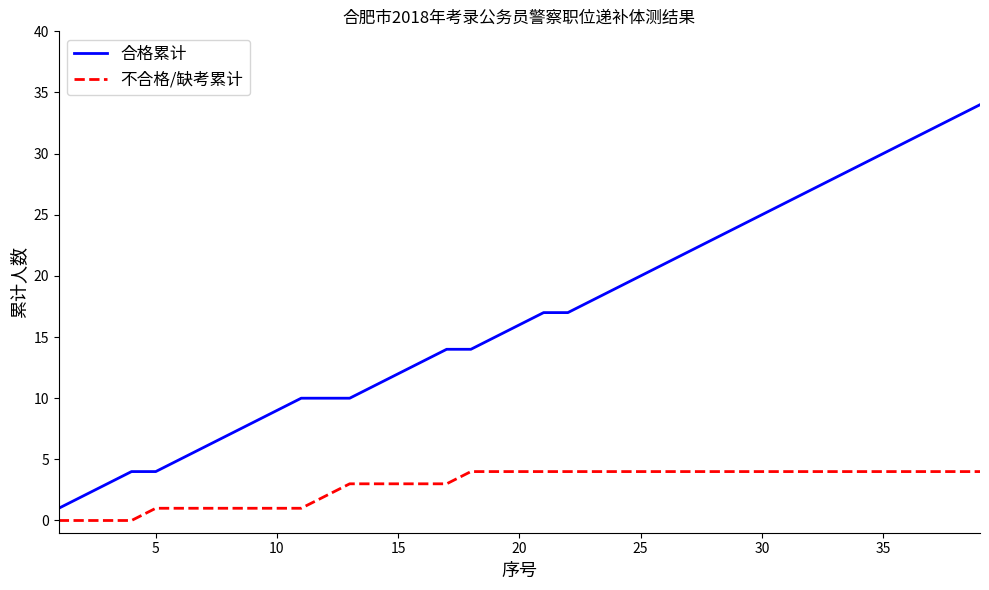

What is the greatest value displayed?

34